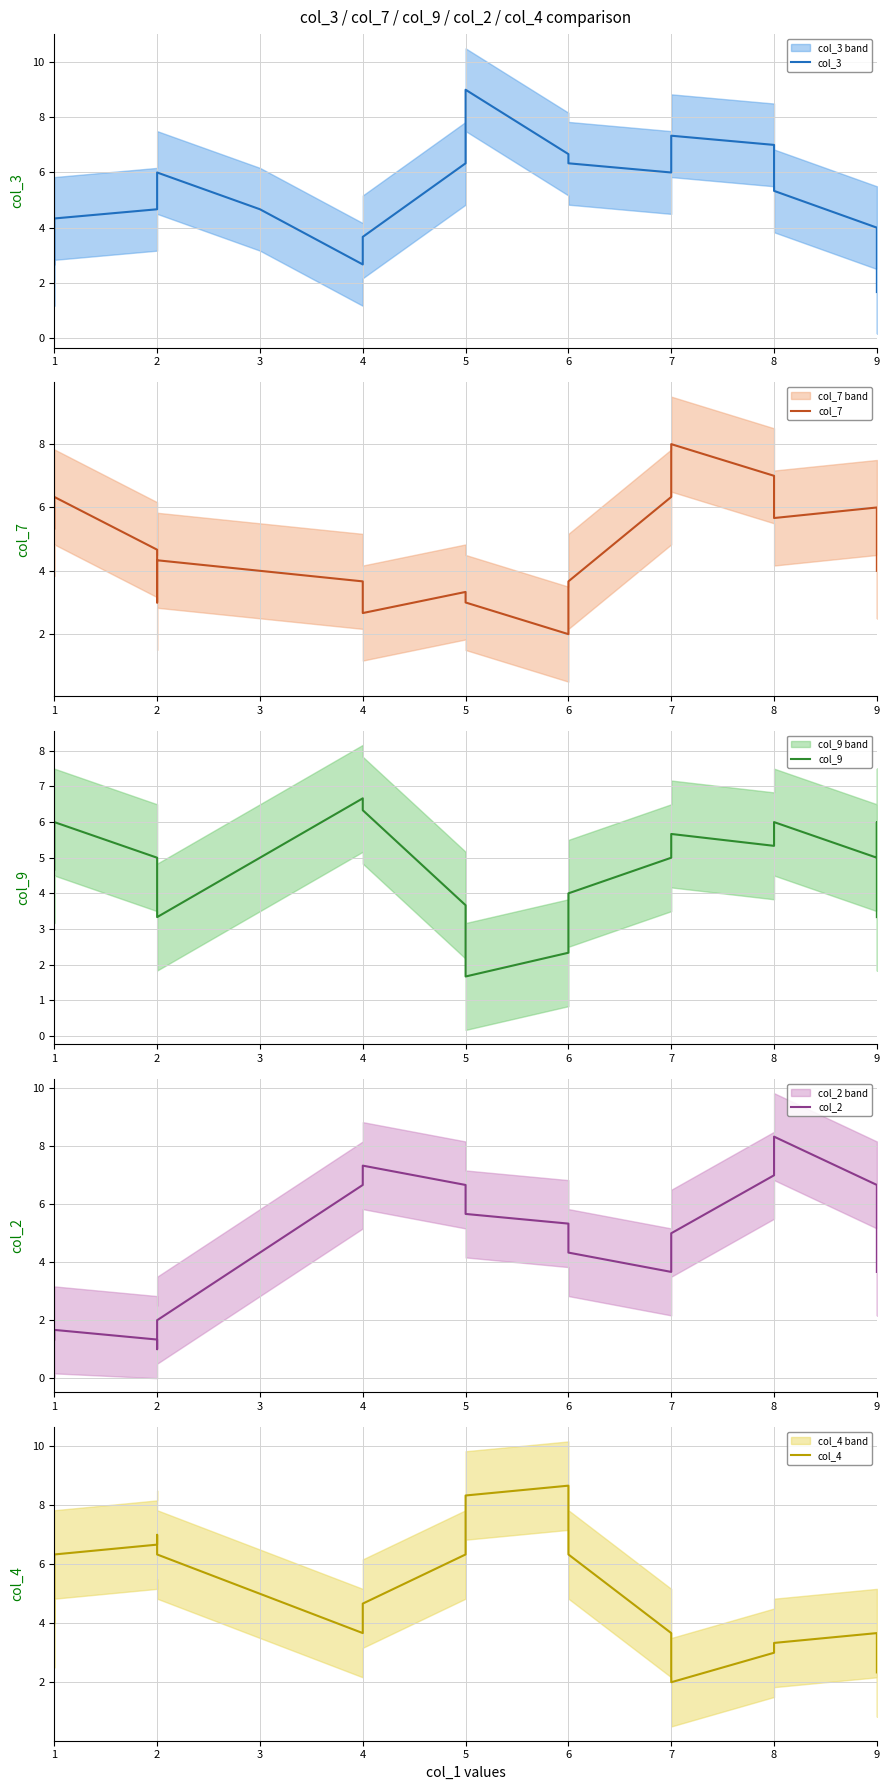

The col_3 series shows 2.9 at 6. True or false?

False